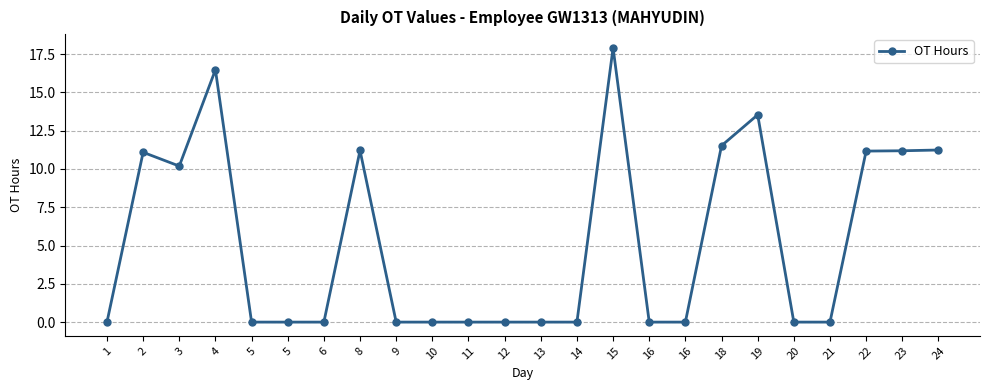

Reading right to left, extract all data points from this chart.

11.2	11.2	11.2	0.0	0.0	13.5	11.5	0.0	0.0	17.9	0.0	0.0	0.0	0.0	0.0	0.0	11.2	0.0	0.0	0.0	16.5	10.2	11.1	0.0